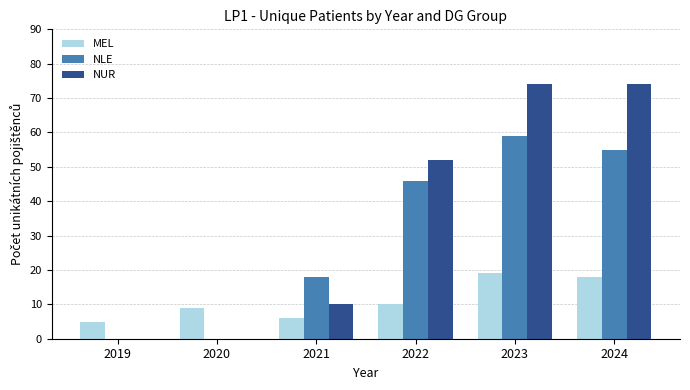

What is the total value across all series at 2020?

9